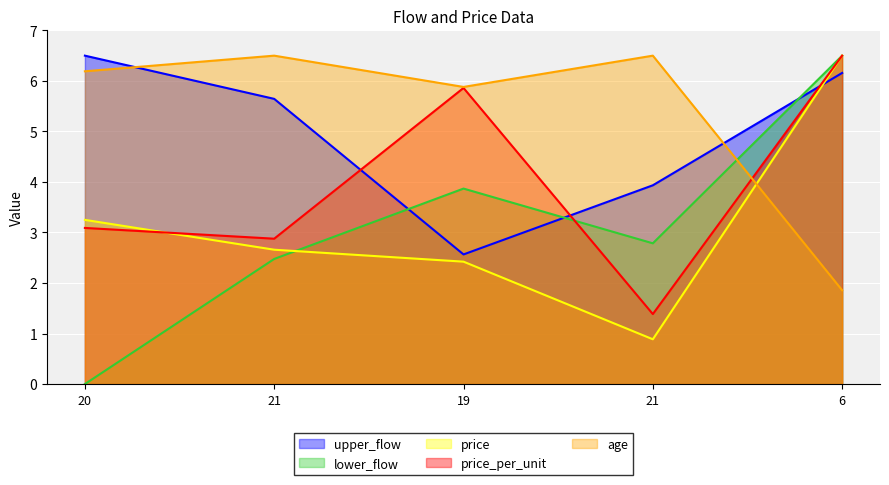

How many intersections are there between upper_flow and price_per_unit?

3